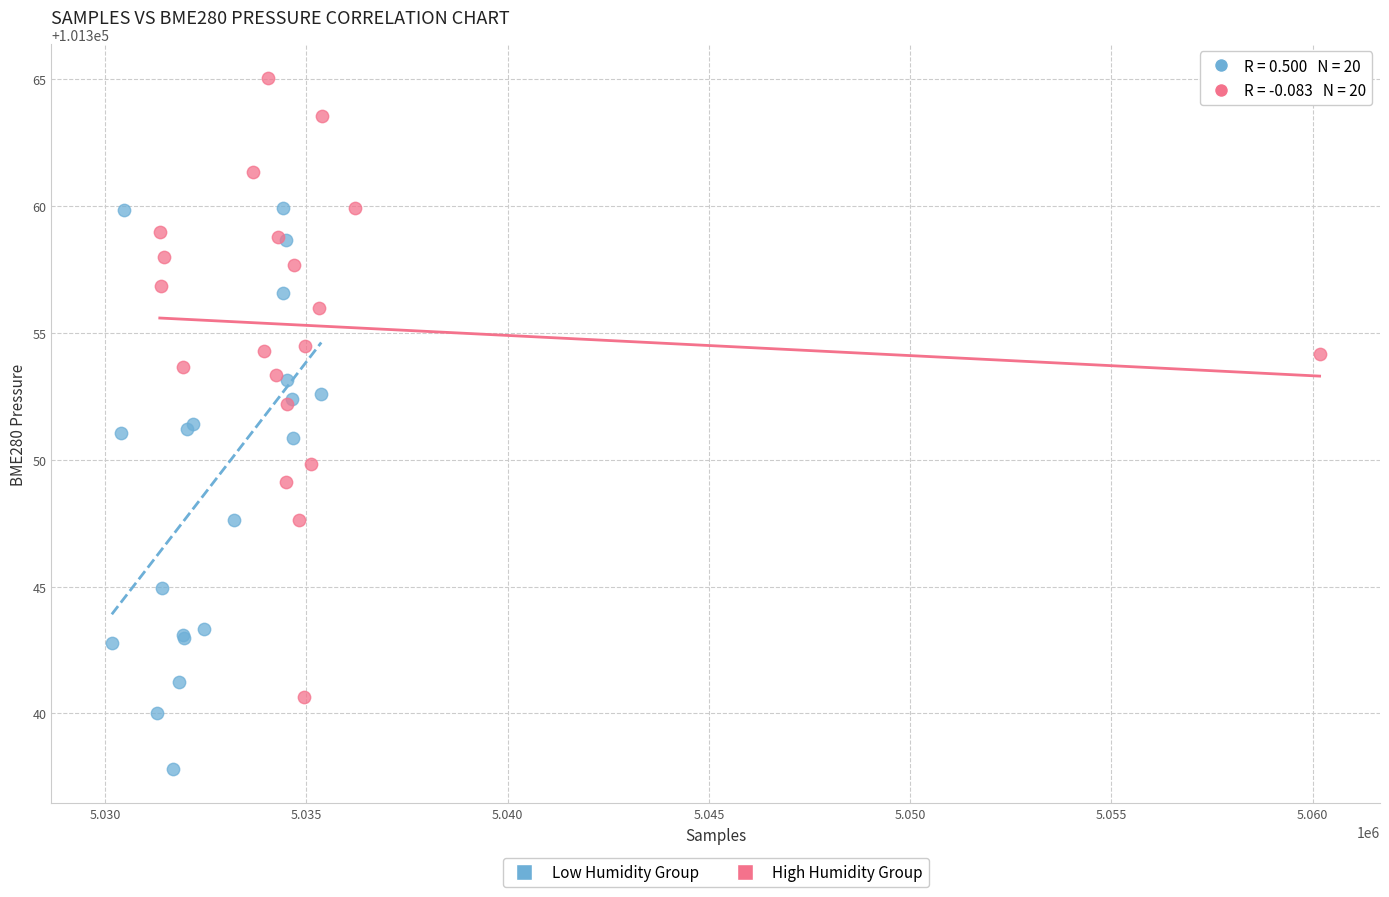

Which series contains the highest Y value?

High Humidity Group